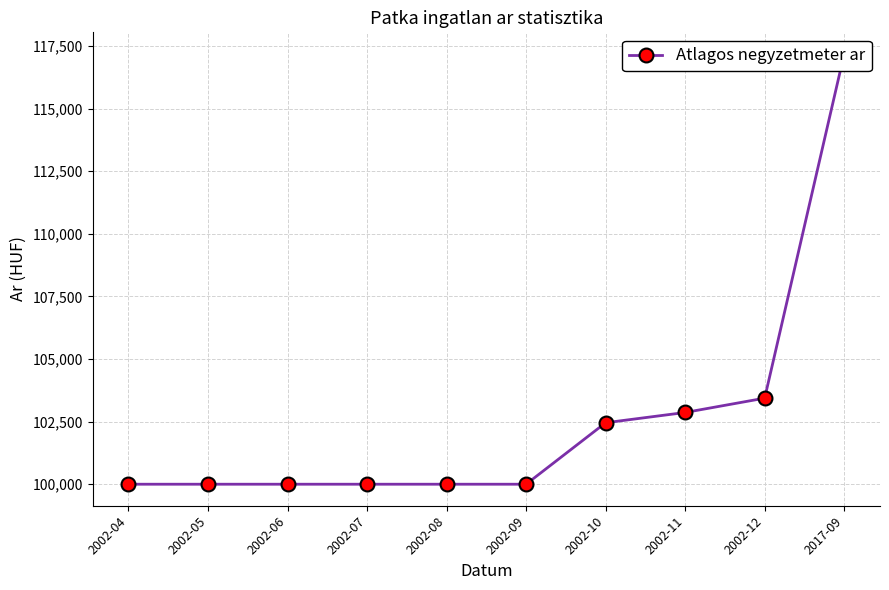

Which has a higher value, 2002-09 or 2017-09?

2017-09